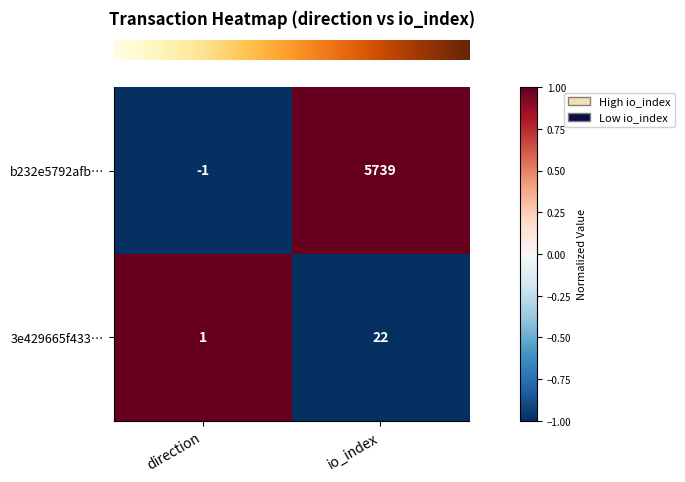

At which category does the chart reach its minimum across all series?

direction